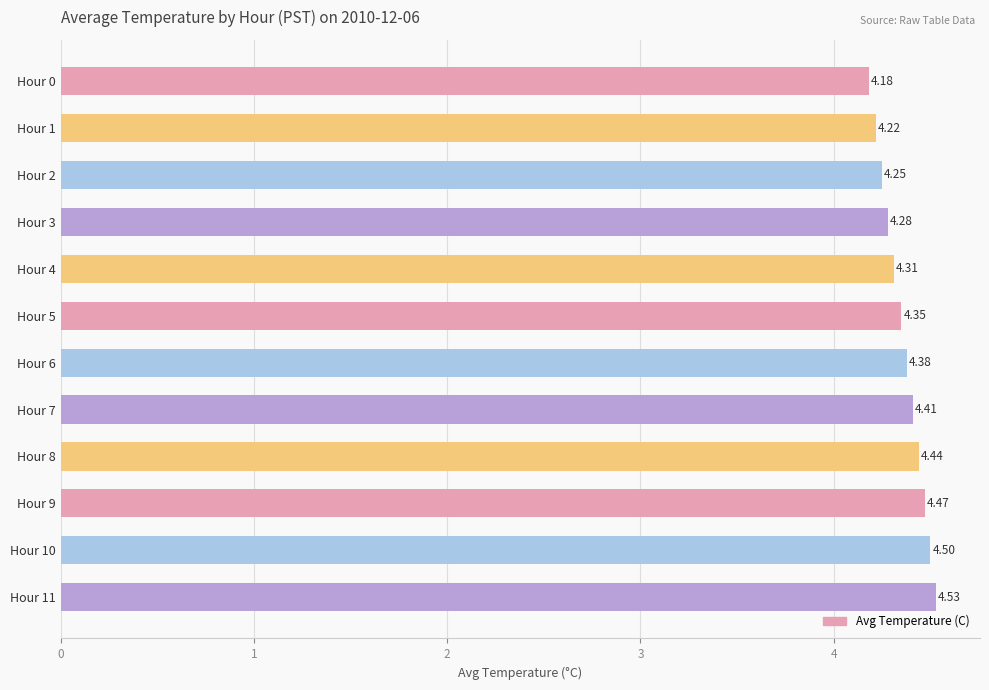

Rank the categories by value from highest to lowest.

Hour 11, Hour 10, Hour 9, Hour 8, Hour 7, Hour 6, Hour 5, Hour 4, Hour 3, Hour 2, Hour 1, Hour 0